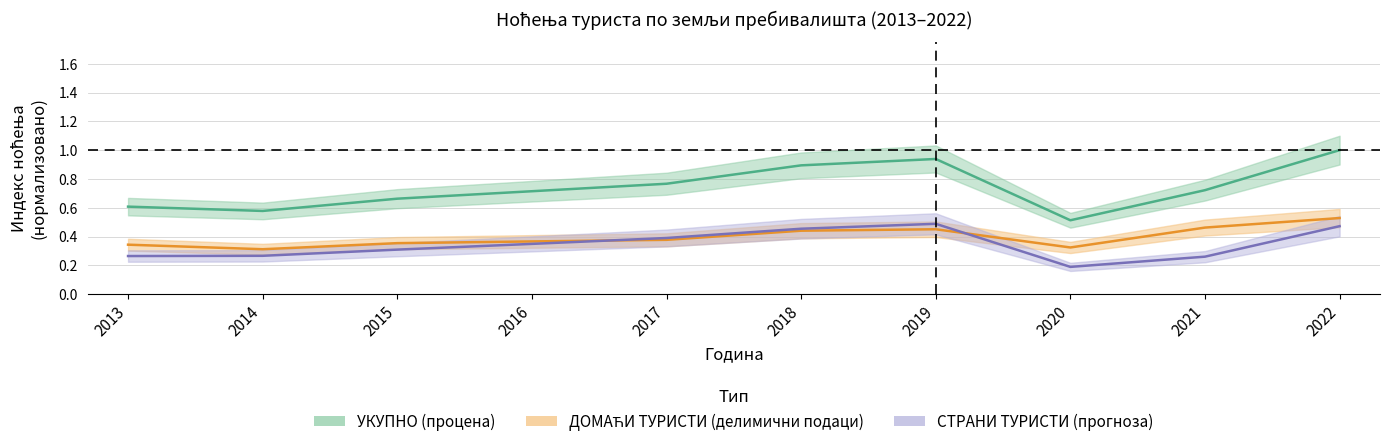

Reading right to left, transcribe all the data shown in this chart.

УКУПНО: 1.0	0.7	0.5	0.9	0.9	0.8	0.7	0.7	0.6	0.6
ДОМАЋИ ТУРИСТИ: 0.5	0.5	0.3	0.5	0.4	0.4	0.4	0.4	0.3	0.3
СТРАНИ ТУРИСТИ: 0.5	0.3	0.2	0.5	0.5	0.4	0.3	0.3	0.3	0.3